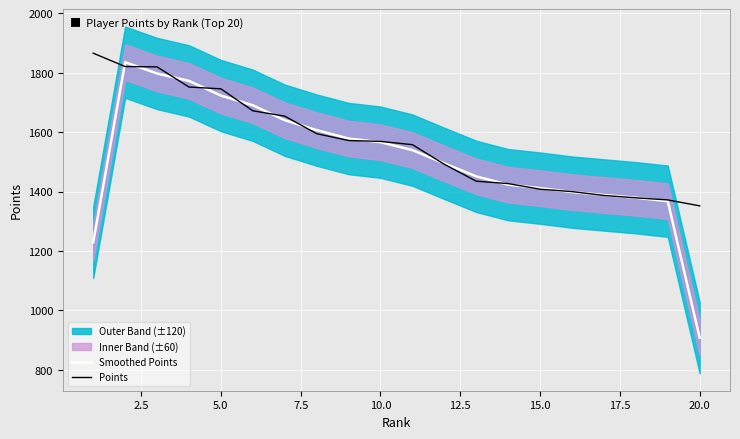

Reading left to right, what are all the values shown in this chart?

Smoothed Points: 1229.0	1835.7	1797.7	1772.7	1723.3	1690.7	1640.3	1607.0	1578.7	1566.3	1539.7	1495.0	1451.3	1423.3	1411.7	1398.3	1388.7	1379.3	1367.7	908.0
Points: 1866.0	1821.0	1820.0	1752.0	1746.0	1672.0	1654.0	1595.0	1572.0	1569.0	1558.0	1492.0	1435.0	1427.0	1408.0	1400.0	1387.0	1379.0	1372.0	1352.0